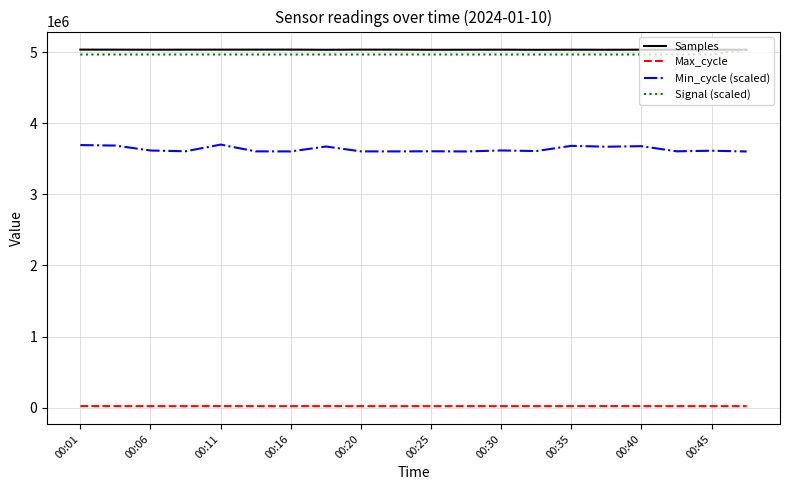

What is the greatest value displayed?

5040000